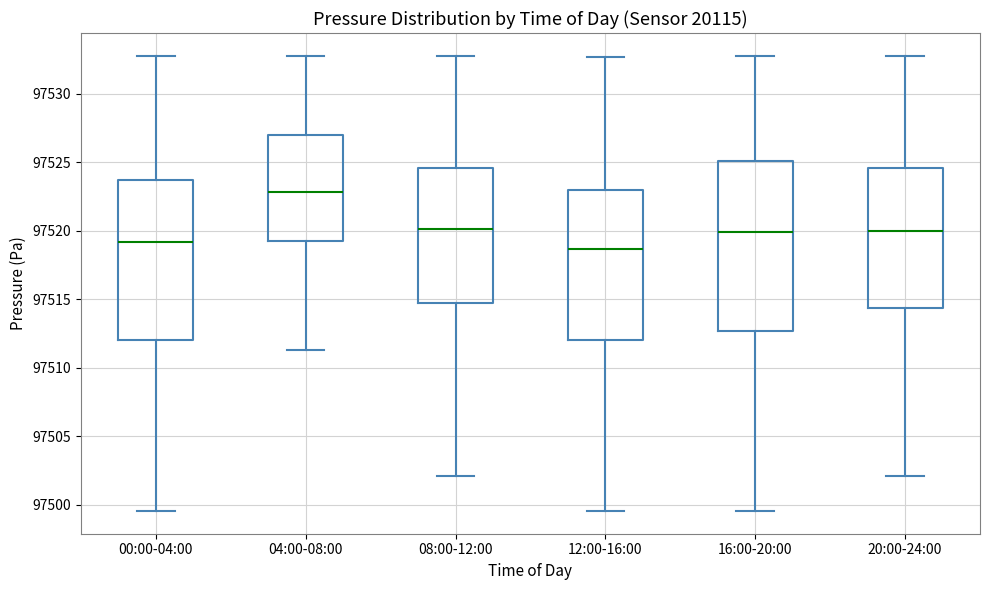

Reading left to right, read every box against the y-axis: the position of its median line, the range the box covers, and the ends of its whiskers. The values are not printed on the chart, so give them approximately, as read against the axis.

00:00-04:00: median 97519.0, box 97512.0 to 97523.5, whiskers 97499.5 to 97533.0
04:00-08:00: median 97523.0, box 97519.5 to 97527.0, whiskers 97511.5 to 97533.0
08:00-12:00: median 97520.0, box 97514.5 to 97524.5, whiskers 97502.0 to 97533.0
12:00-16:00: median 97518.5, box 97512.0 to 97523.0, whiskers 97499.5 to 97532.5
16:00-20:00: median 97520.0, box 97512.5 to 97525.0, whiskers 97499.5 to 97533.0
20:00-24:00: median 97520.0, box 97514.5 to 97524.5, whiskers 97502.0 to 97533.0